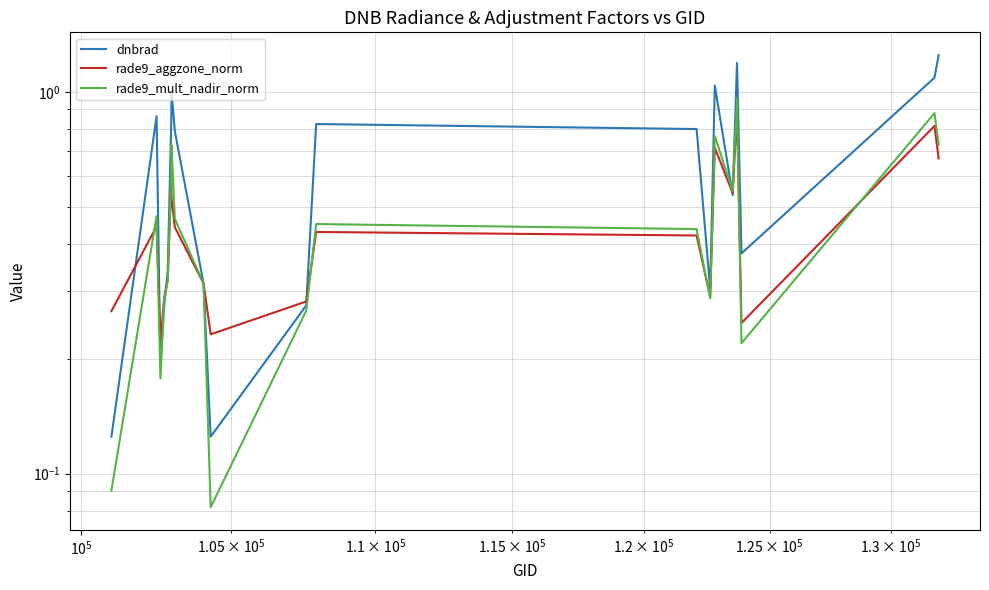

Reading left to right, what are all the values shown in this chart?

dnbrad: 0.1	0.9	0.2	0.3	0.3	0.8	1.0	0.8	0.3	0.1	0.3	0.8	0.8	0.3	1.0	0.5	1.2	0.4	1.1	1.2
rade9_aggzone_norm: 0.3	0.4	0.2	0.3	0.3	0.6	0.5	0.4	0.3	0.2	0.3	0.4	0.4	0.3	0.7	0.5	0.9	0.2	0.8	0.7
rade9_mult_nadir_norm: 0.1	0.5	0.2	0.3	0.3	0.6	0.7	0.5	0.3	0.1	0.3	0.5	0.4	0.3	0.8	0.5	1.0	0.2	0.9	0.7